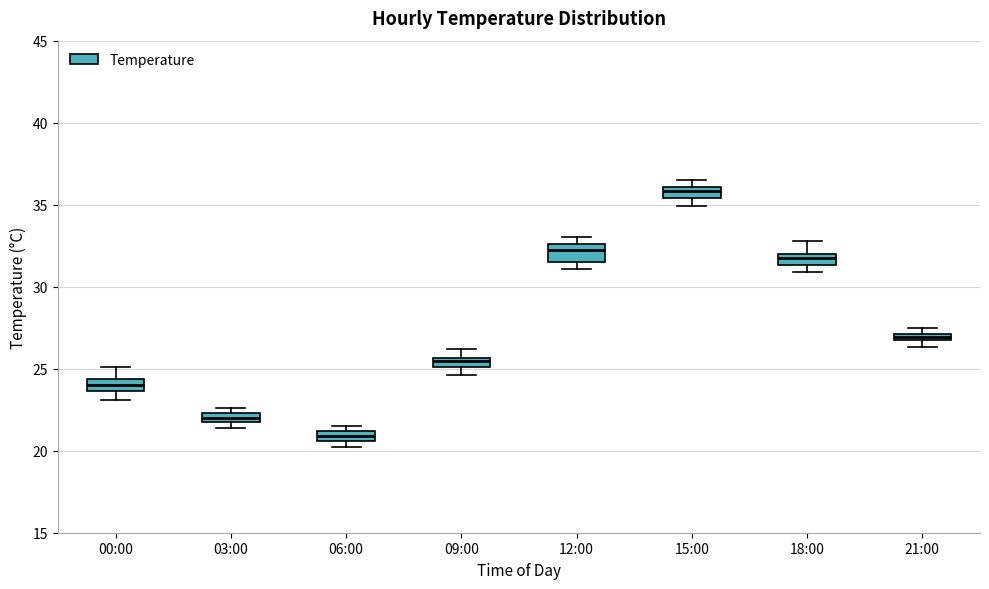

Which box's median line is the highest?

15:00